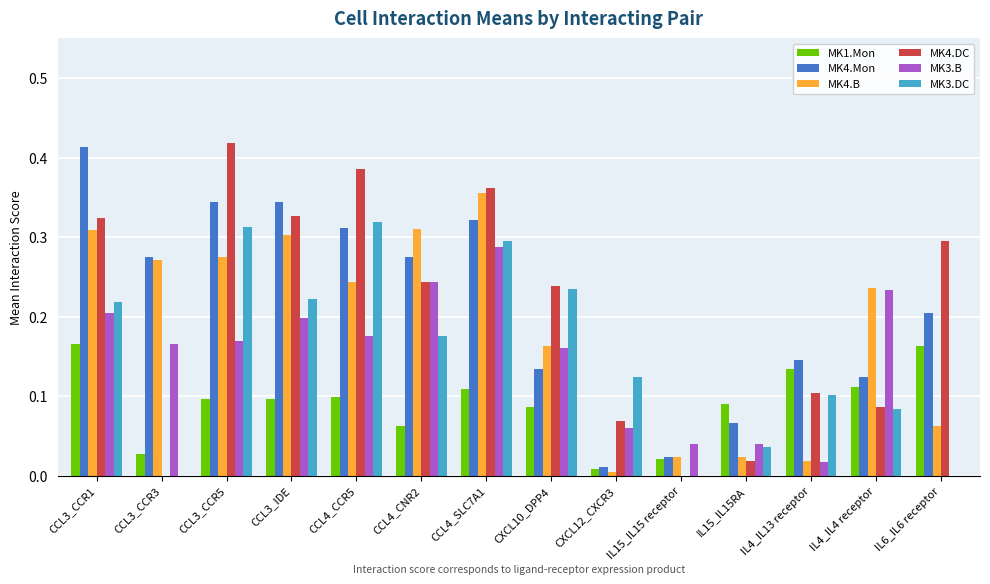

Is it true that MK3.B equals 0.2 at CCL3_CCR5?

True